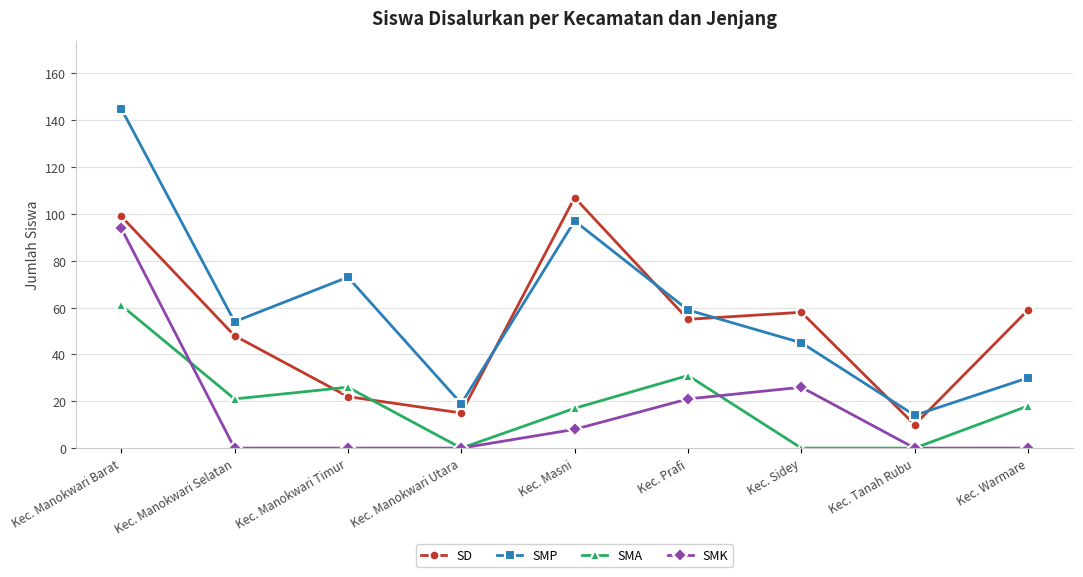

What is the label of the 6th point from the left?

Kec. Prafi